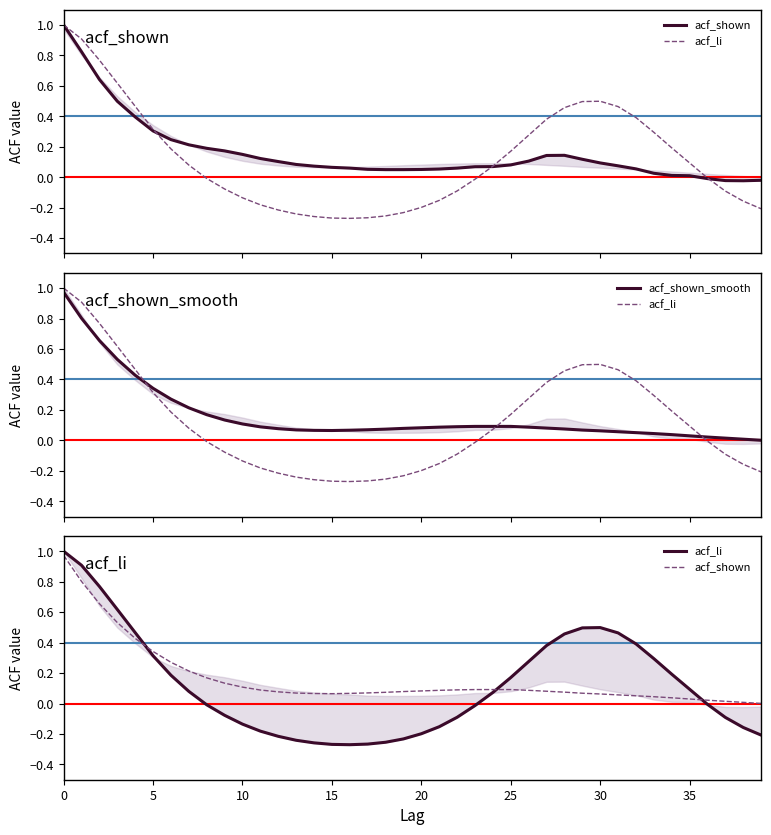

How many interior local valleys does the acf_shown_smooth series have?

1